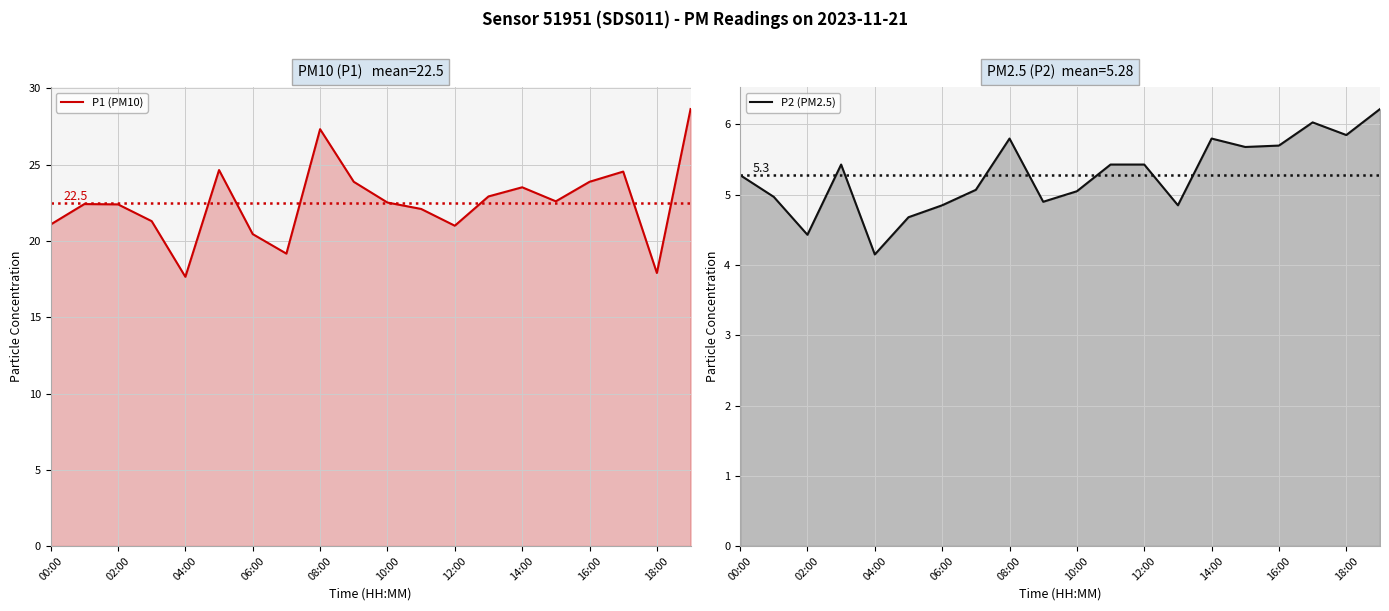

What is the greatest value displayed?

28.6